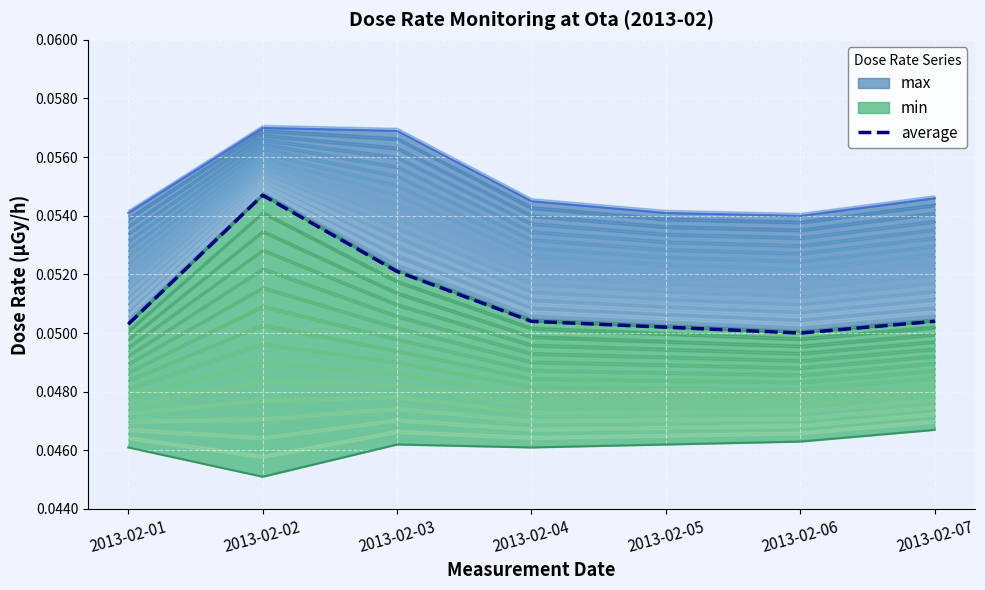

At which category does the data reach its first local valley?

2013-02-06